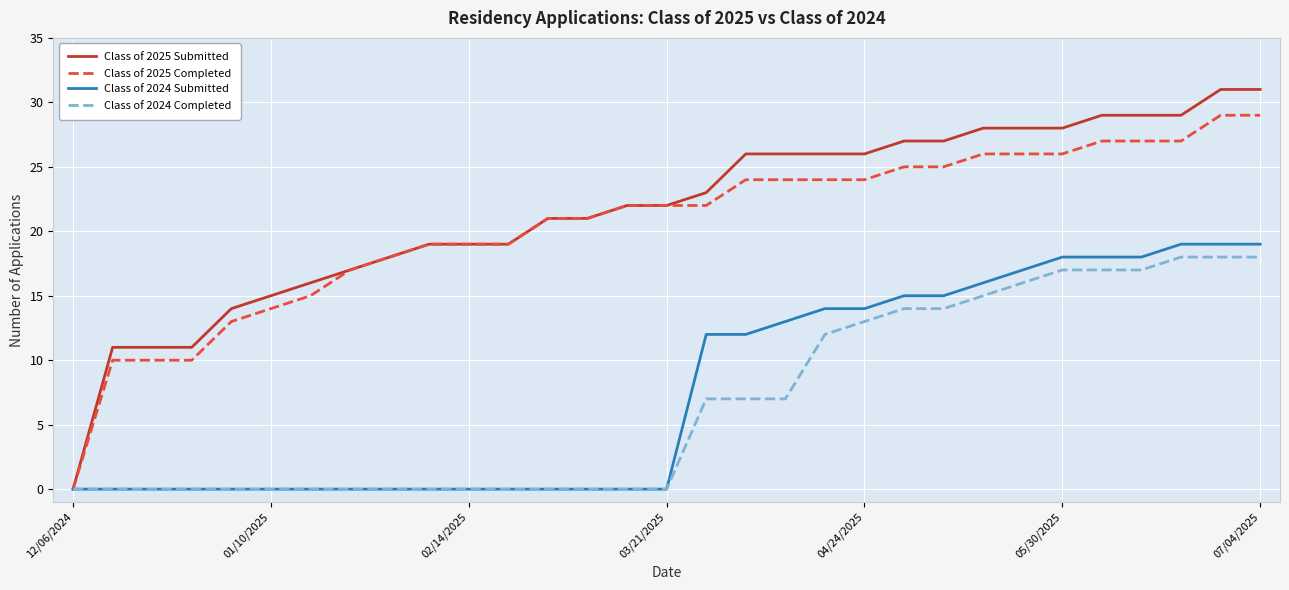

What is the maximum value for Class of 2024 Completed?

18